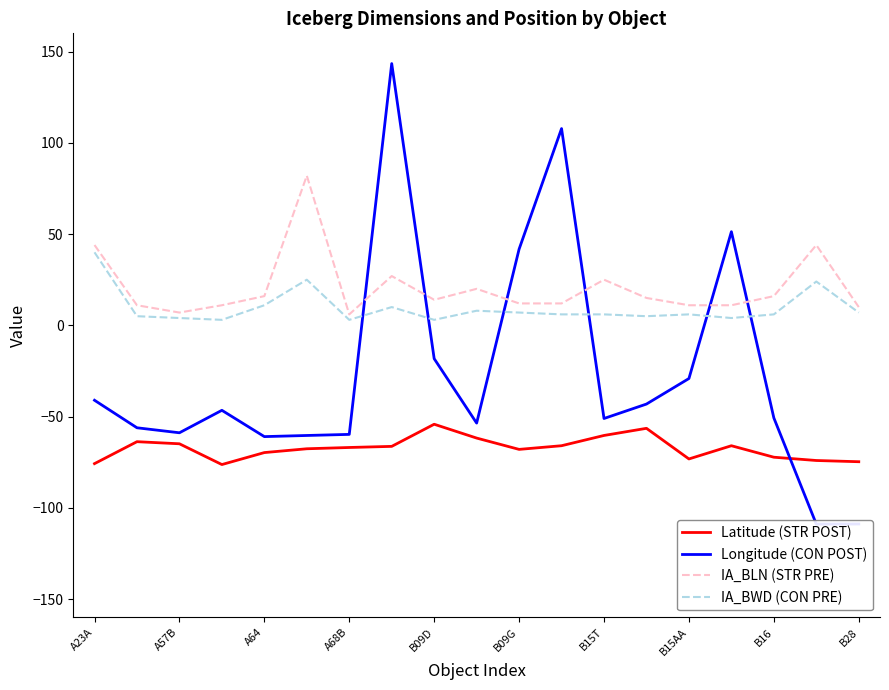

Count the number of data series in this chart.

4